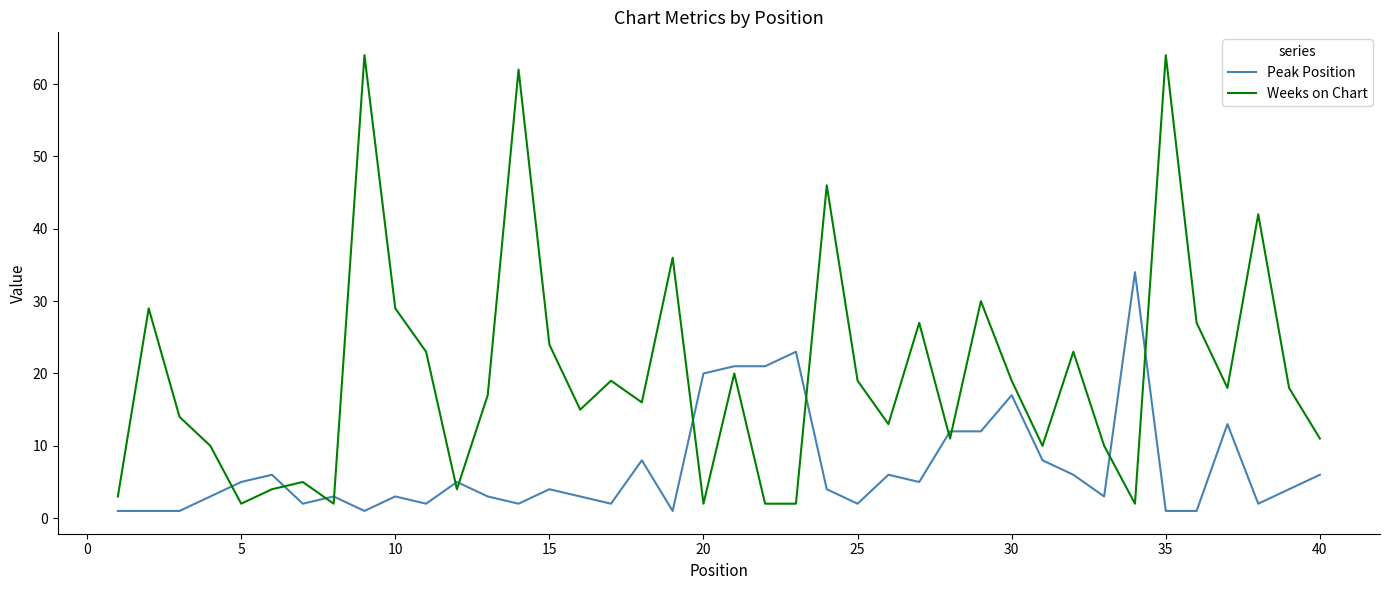

Which series has the widest spread of values?

Weeks on Chart